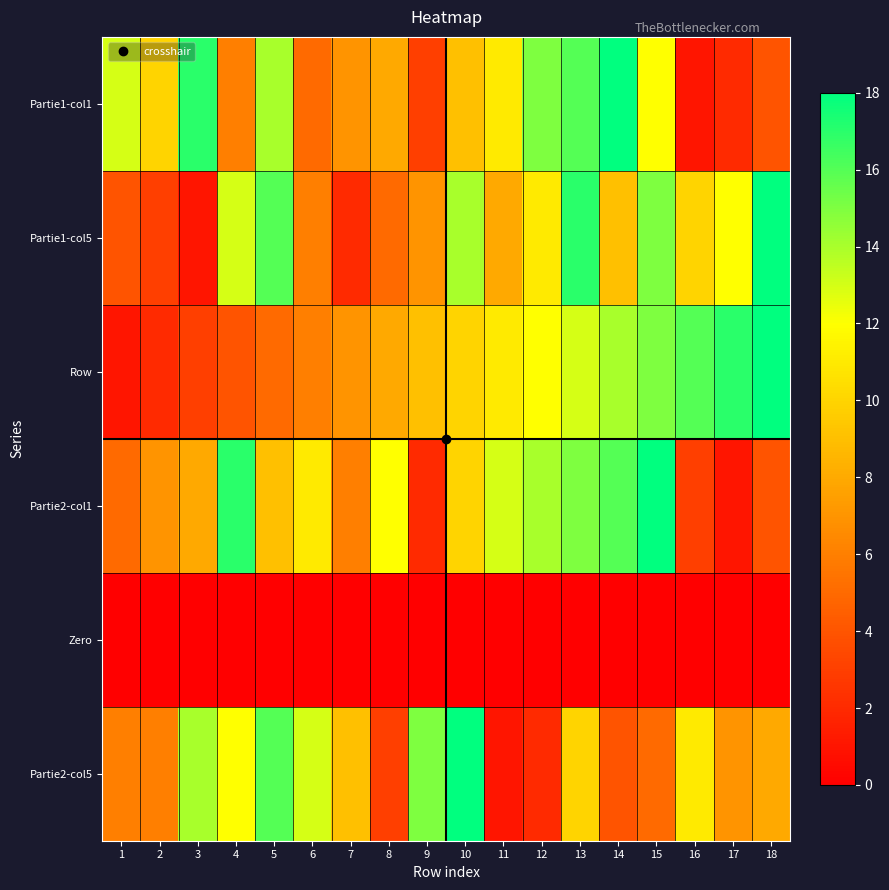

Reading right to left, extract all data points from this chart.

Partie1-col1: 18=4	17=2	16=1	15=12	14=18	13=16	12=15	11=11	10=9	9=3	8=8	7=7	6=5	5=14	4=6	3=17	2=10	1=13
Partie1-col5: 18=18	17=12	16=10	15=15	14=9	13=17	12=11	11=8	10=14	9=7	8=5	7=2	6=6	5=16	4=13	3=1	2=3	1=4
Row: 18=18	17=17	16=16	15=15	14=14	13=13	12=12	11=11	10=10	9=9	8=8	7=7	6=6	5=5	4=4	3=3	2=2	1=1
Partie2-col1: 18=4	17=1	16=3	15=18	14=16	13=15	12=14	11=13	10=10	9=2	8=12	7=6	6=11	5=9	4=17	3=8	2=7	1=5
Zero: 18=0	17=0	16=0	15=0	14=0	13=0	12=0	11=0	10=0	9=0	8=0	7=0	6=0	5=0	4=0	3=0	2=0	1=0
Partie2-col5: 18=8	17=7	16=11	15=5	14=4	13=10	12=2	11=1	10=18	9=15	8=3	7=9	6=13	5=16	4=12	3=14	2=6	1=6